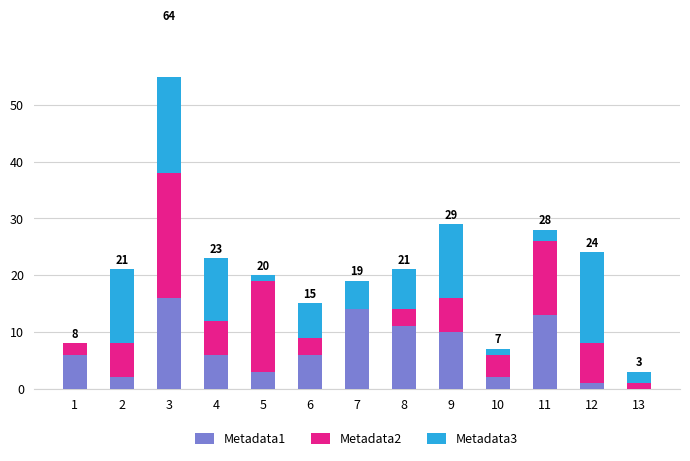

At which label is Metadata1 closest to 8?

1